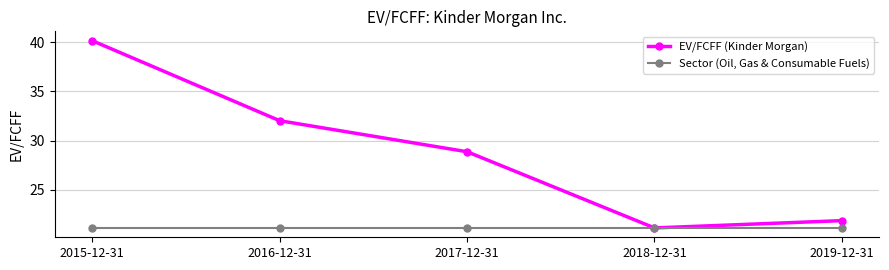

Reading left to right, list all the values displayed in this chart.

EV/FCFF (Kinder Morgan): 2015-12-31=40.1	2016-12-31=32.0	2017-12-31=28.9	2018-12-31=21.1	2019-12-31=21.9
Sector (Oil, Gas & Consumable Fuels): 2015-12-31=21.2	2016-12-31=21.2	2017-12-31=21.2	2018-12-31=21.2	2019-12-31=21.2